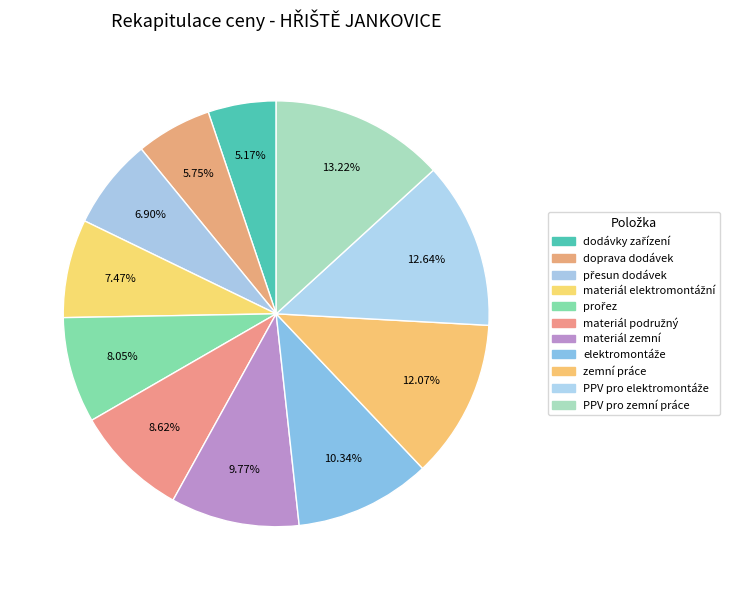

Is there a majority slice in this chart?

No